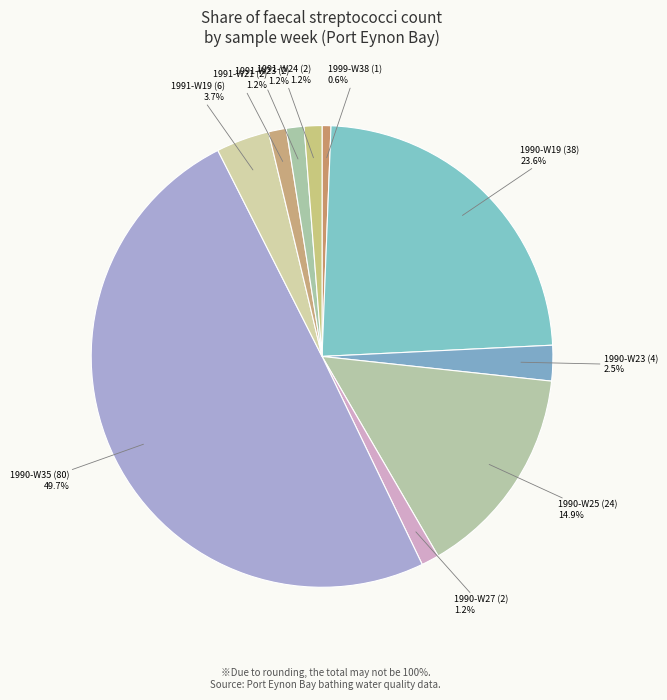

Is it true that 1991-W21 (2) is 11% of the pie?

False